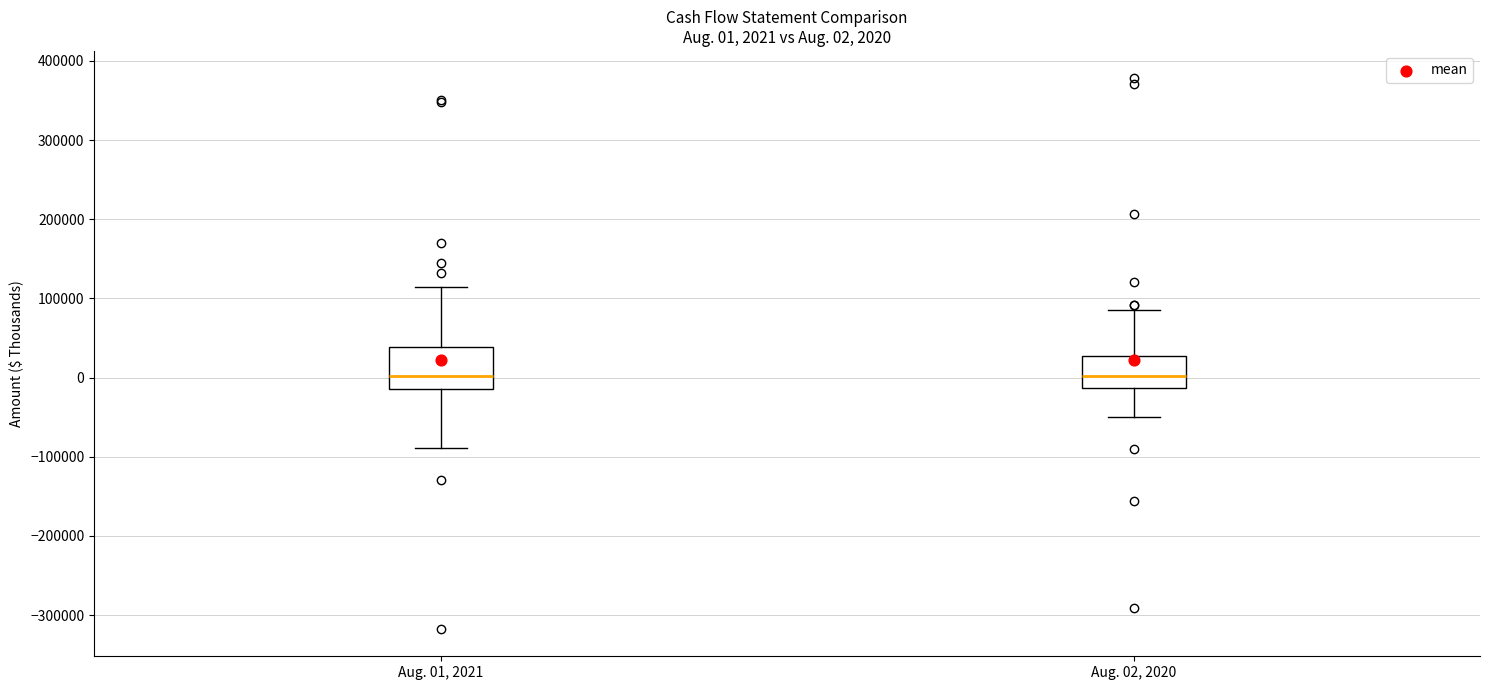

Which box is the tallest, from its lower edge to its upper edge?

Aug. 01, 2021